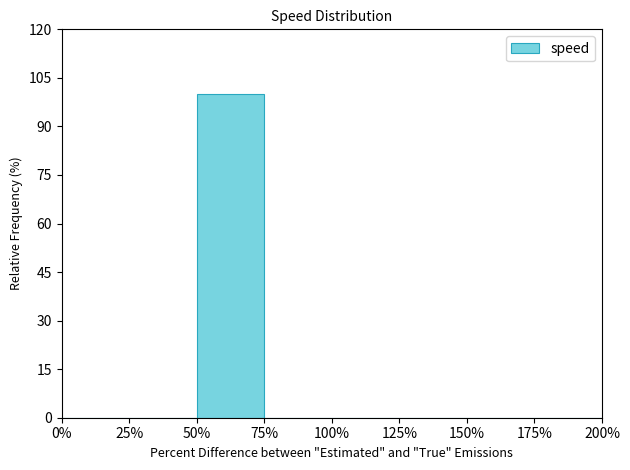

What is the height of the bar covering 50% to 75% on the x-axis? The values are not printed on the chart, so give them approximately, as read against the axis.

100